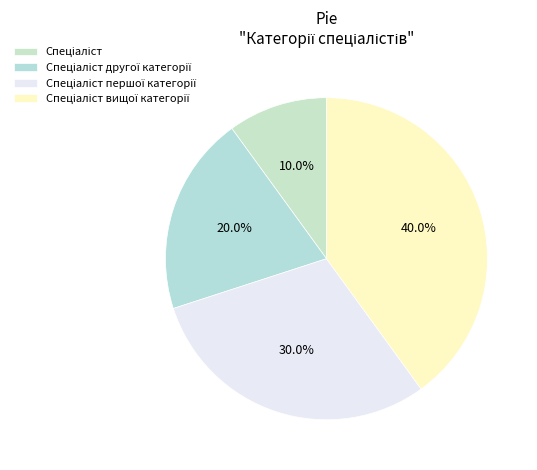

What is the ratio of the value at Спеціаліст to the value at Спеціаліст вищої категорії?

0.2